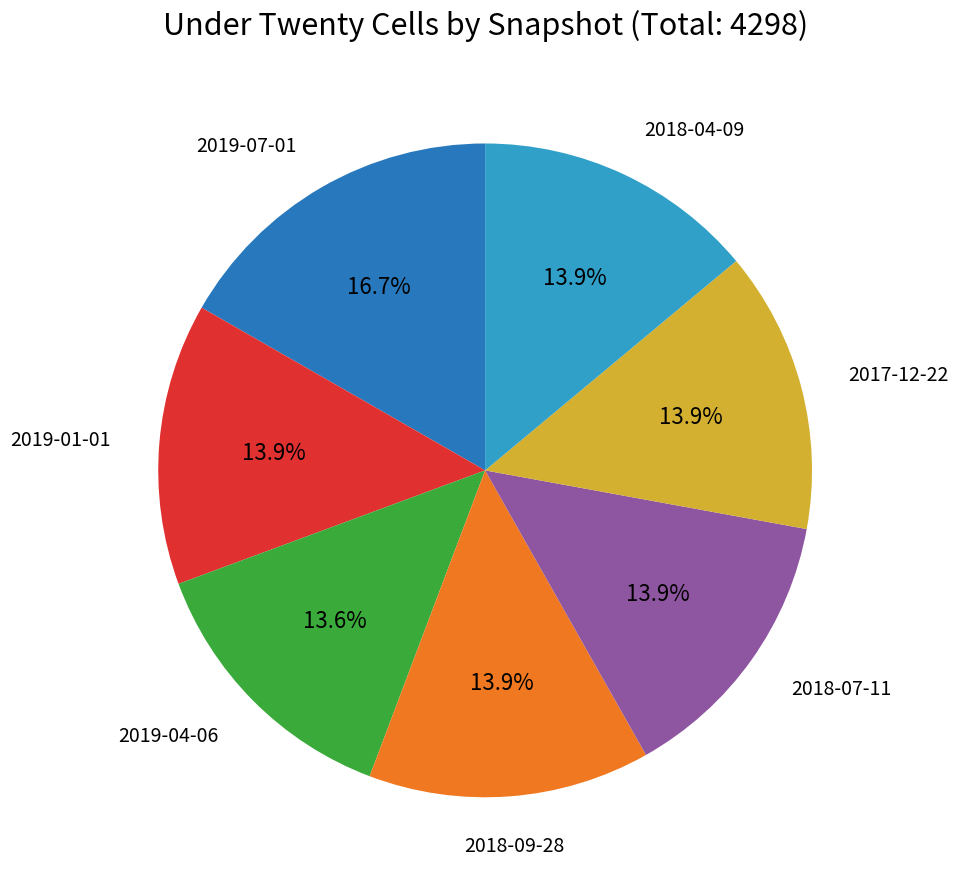

Does any single category account for the majority?

No